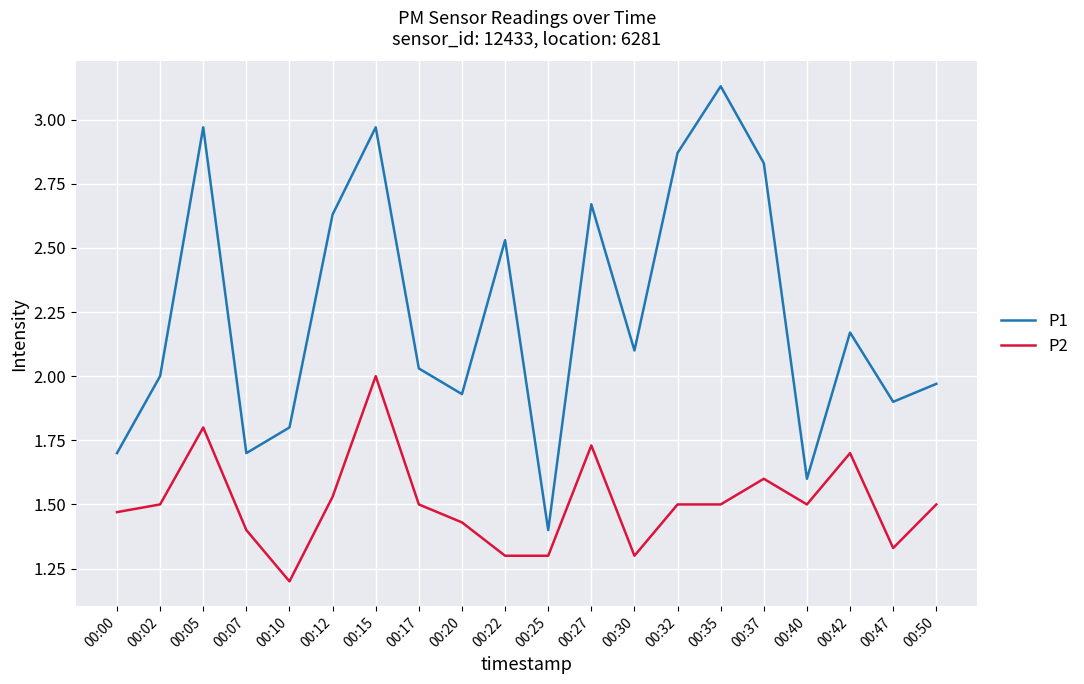

True or false: P2 has a value of 0.6 at 00:42.

False